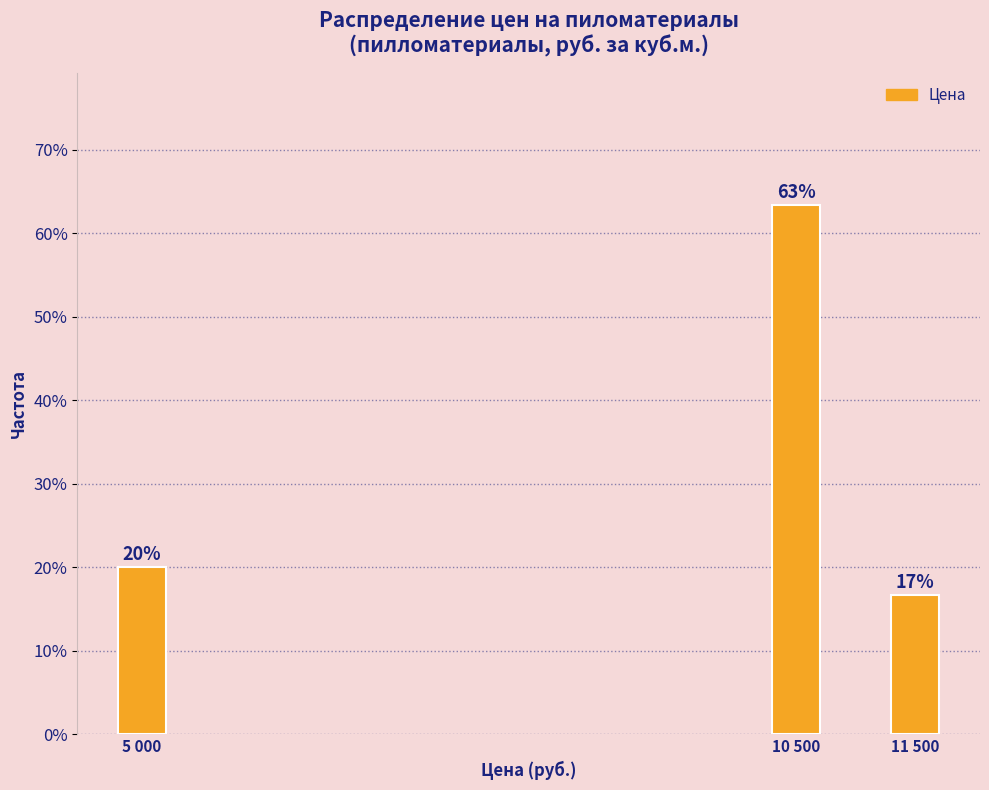

How many bars are there in total?

3